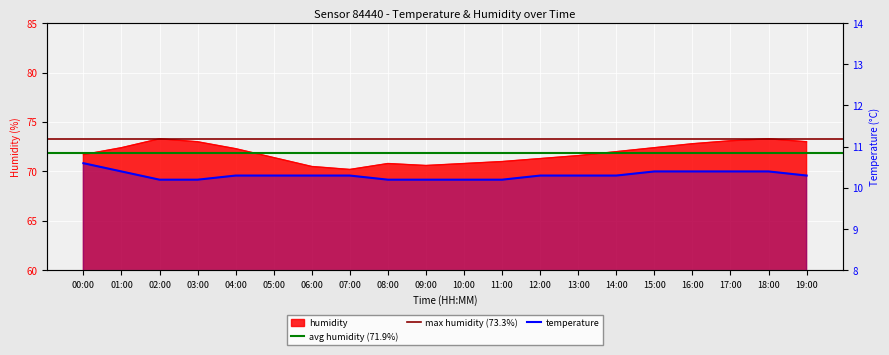

What is the total value across all series at 11:00?

81.2